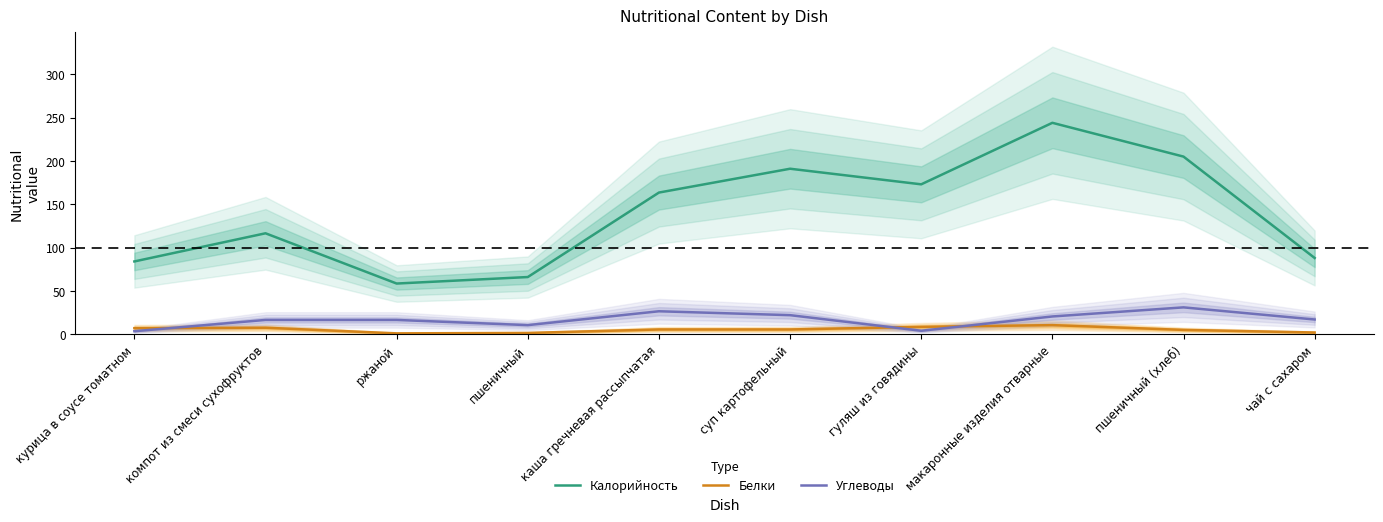

What is the maximum value for Калорийность?

244.0